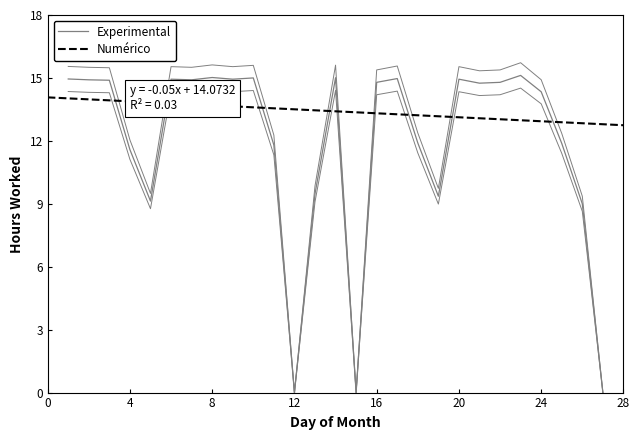

How many data points are above 14?

16